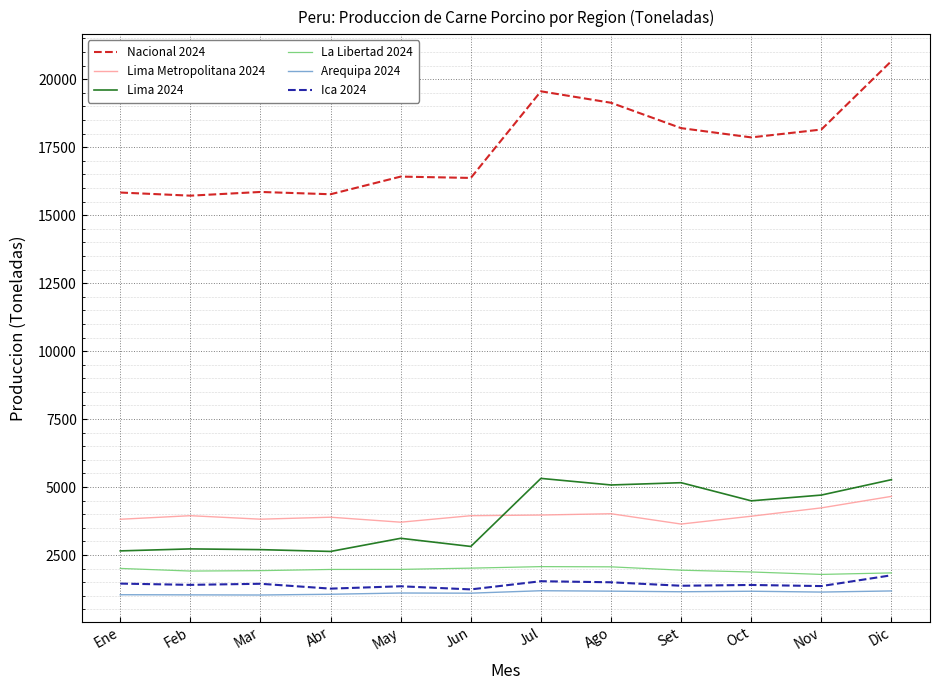

What position from the left is Mar?

3